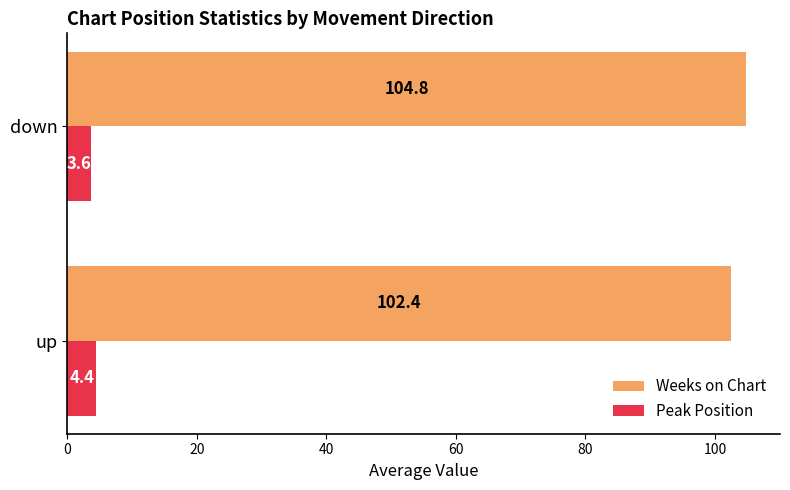

Which category has the lowest value in the Peak Position series?

down